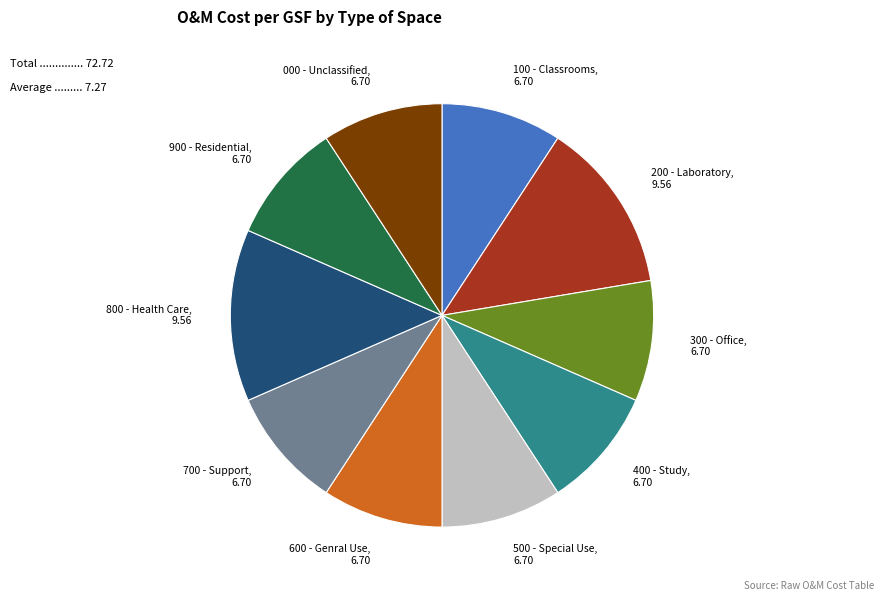

Is it true that 800 - Health Care is 22% of the pie?

False